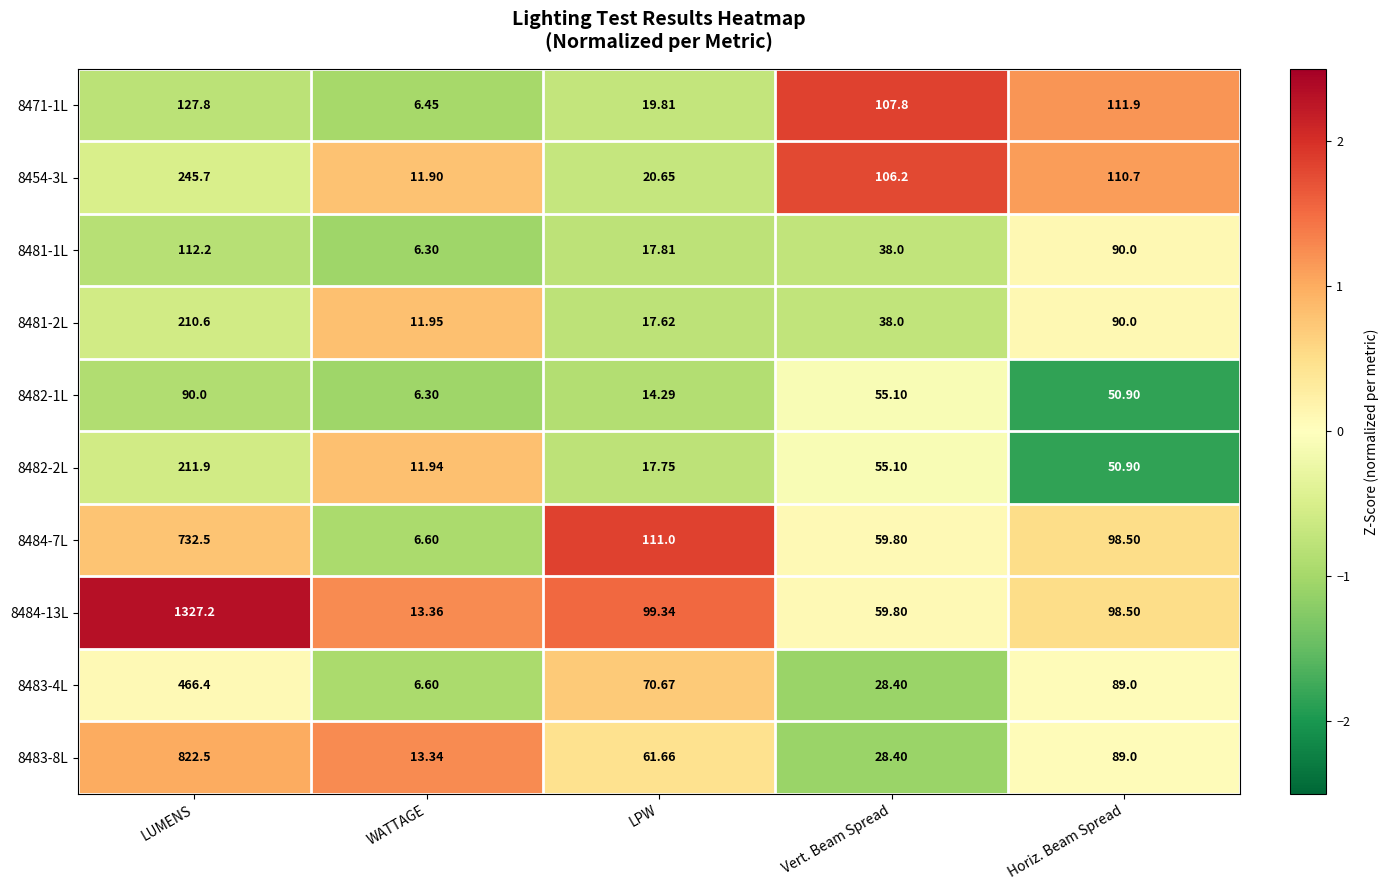

At which category does the chart reach its peak across all series?

LUMENS